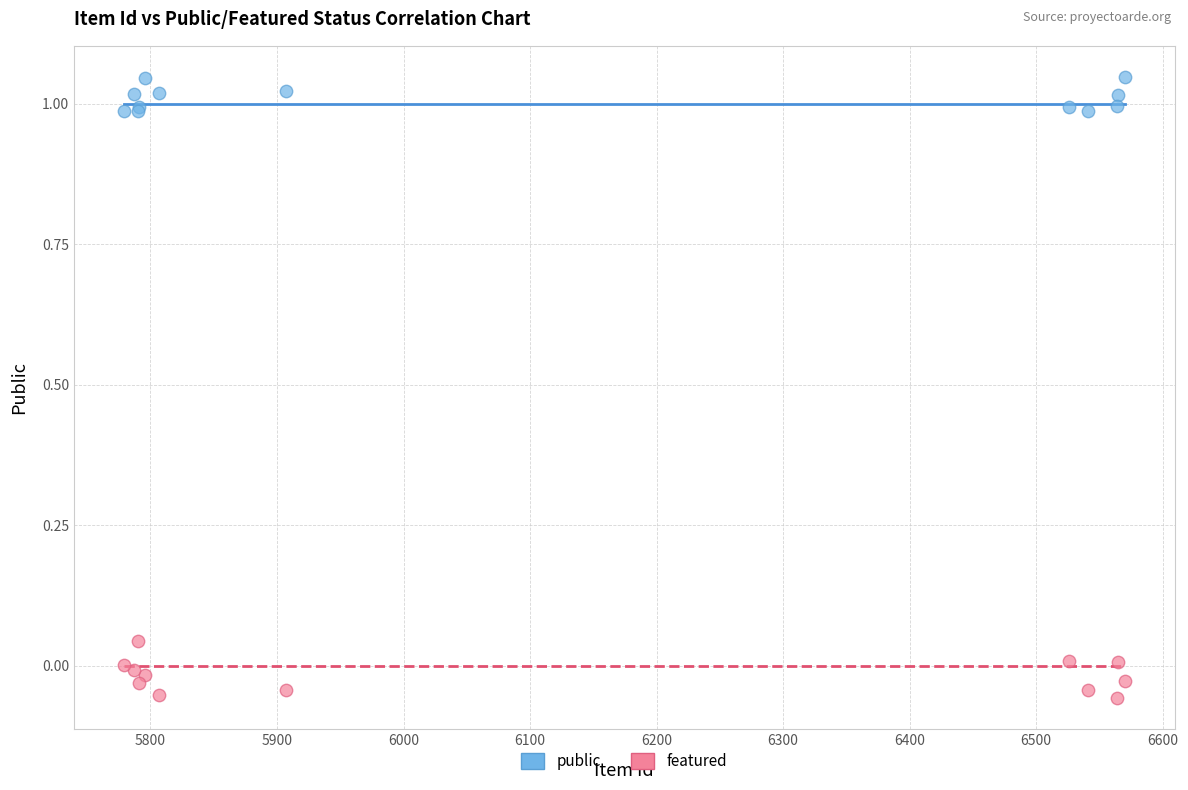

Which series reaches the minimum Y coordinate?

featured